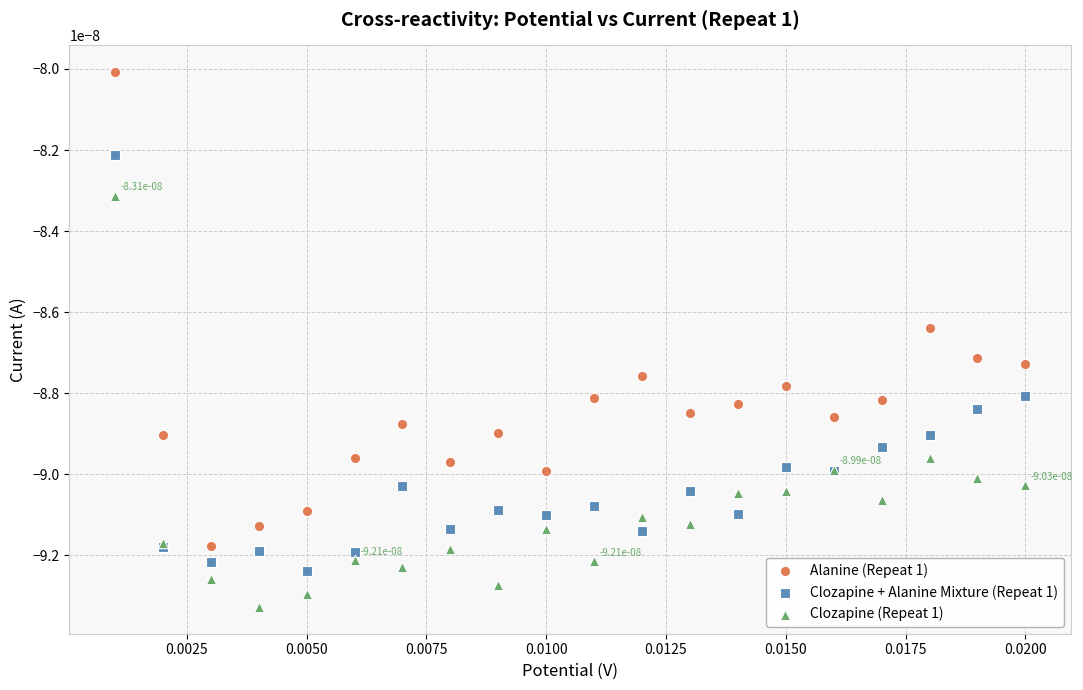

Which series contains the lowest Y value?

Clozapine (Repeat 1)